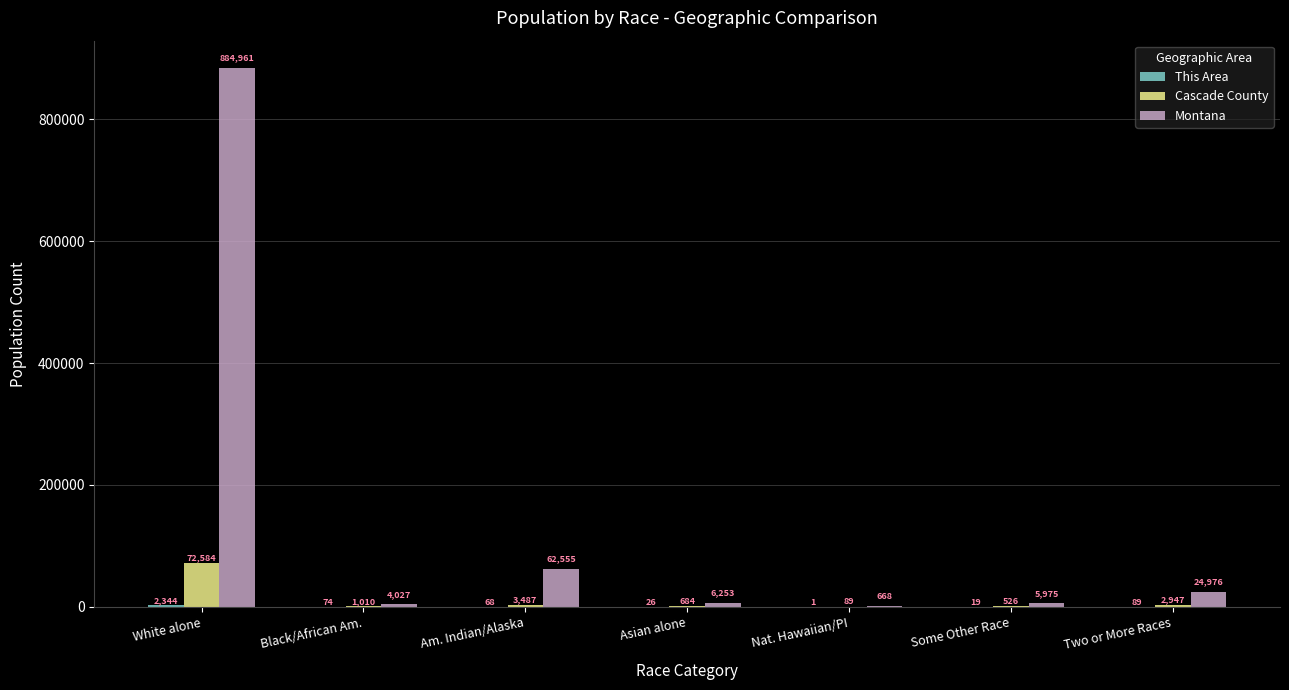

What is the sum of all Montana values?

989415